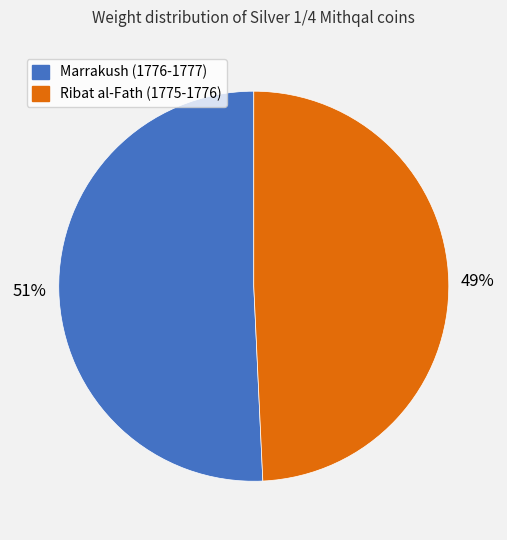

Does Ribat al-Fath (1775-1776) represent more than half of the total?

No